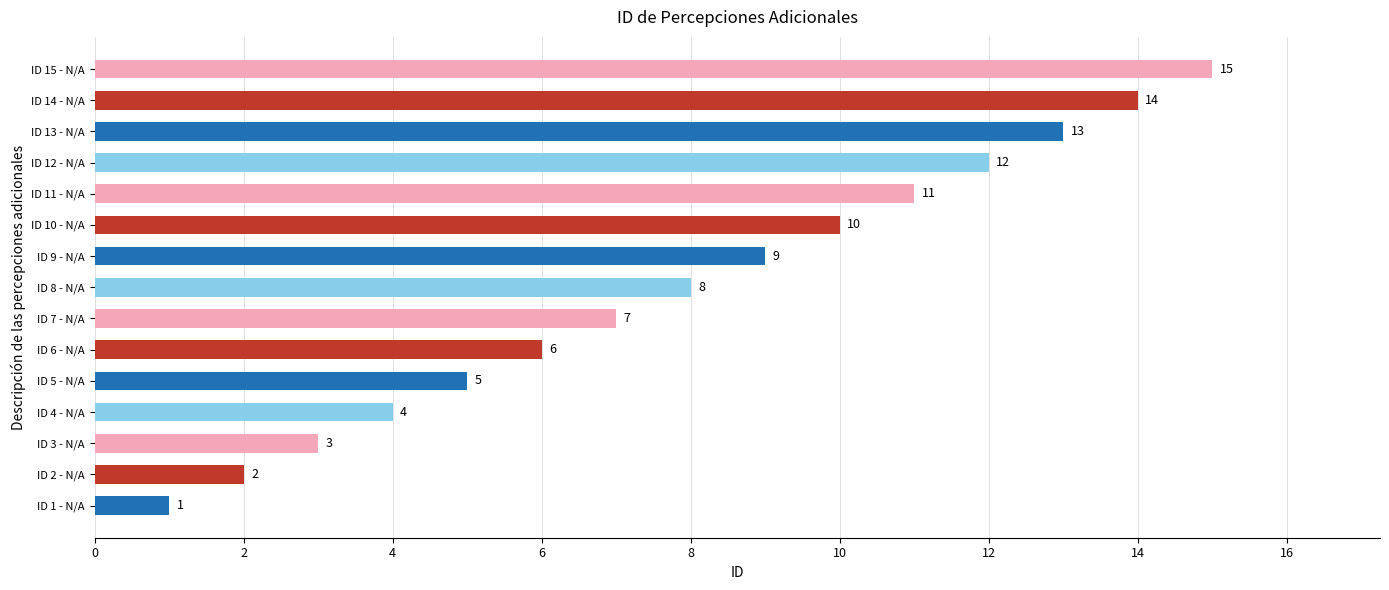

Does the chart contain stacked bars?

No